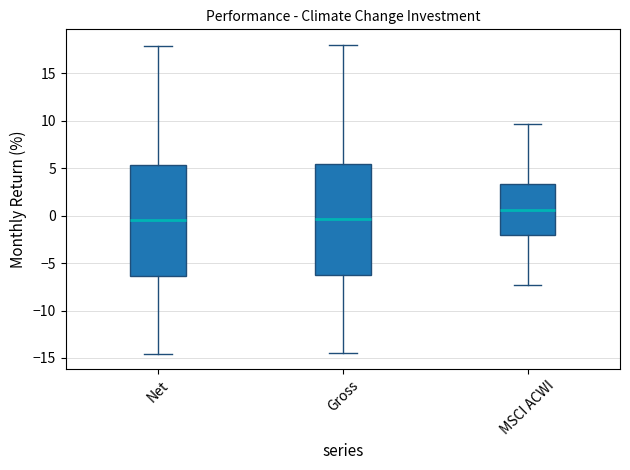

Which box has the highest median line?

MSCI ACWI